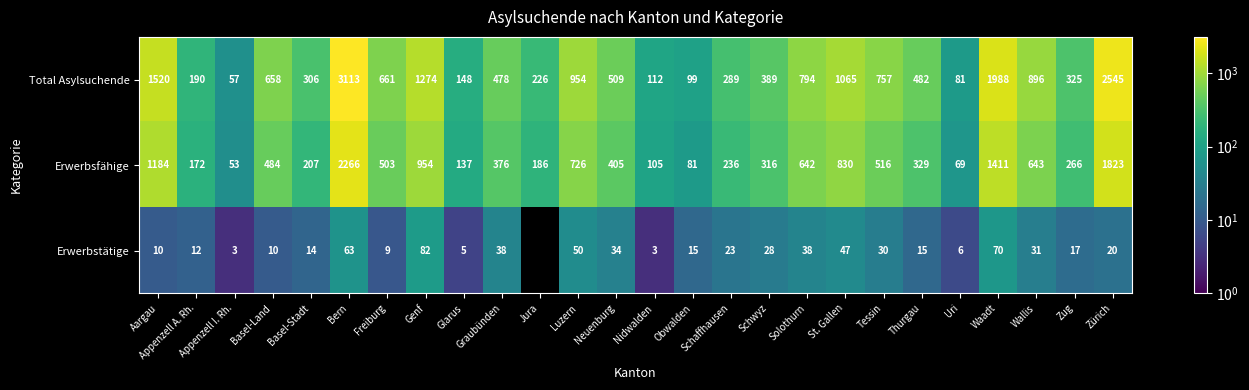

At Basel-Stadt, list the series in order from smallest to largest.

Erwerbstätige, Erwerbsfähige, Total Asylsuchende